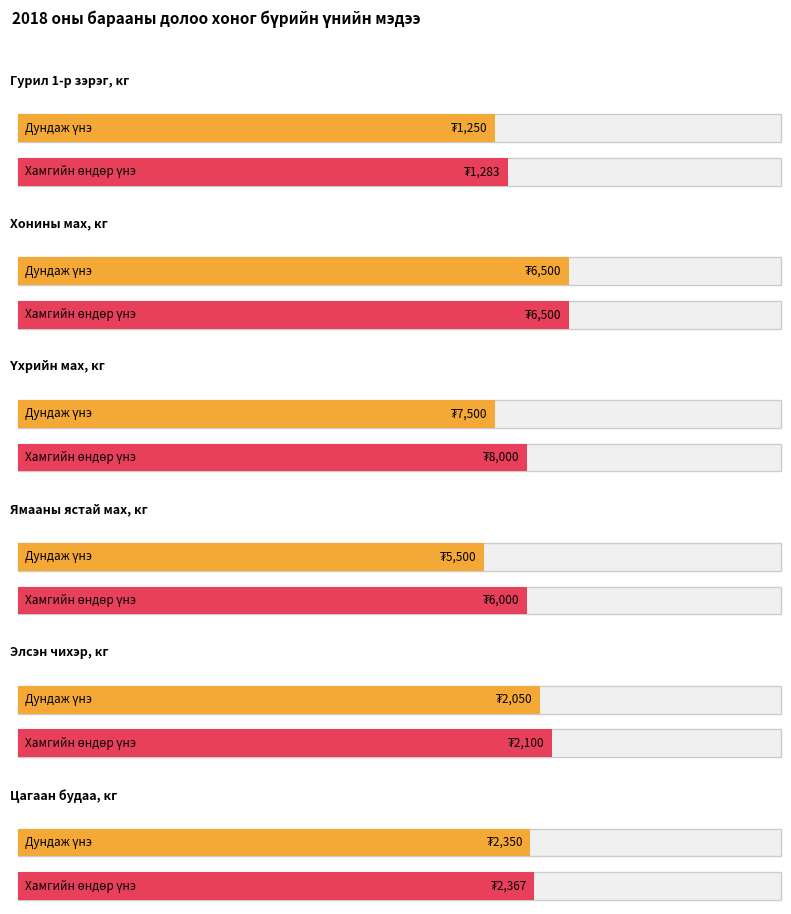

What is the maximum value for Элсэн чихэр?

2100